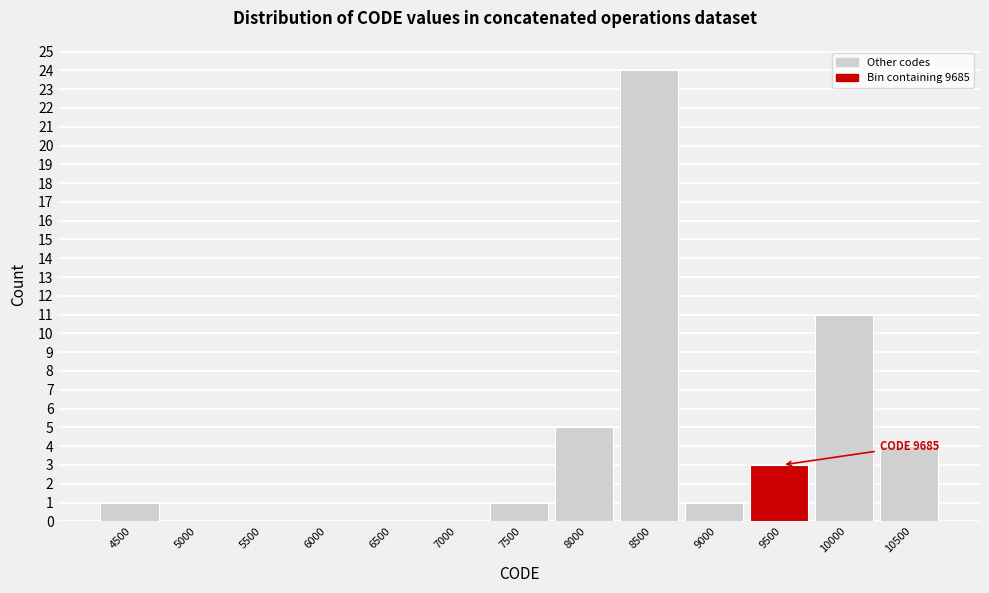

Reading left to right, list all the values displayed in this chart.

4500=1	5000=0	5500=0	6000=0	6500=0	7000=0	7500=1	8000=5	8500=24	9000=1	9500=3	10000=11	10500=4